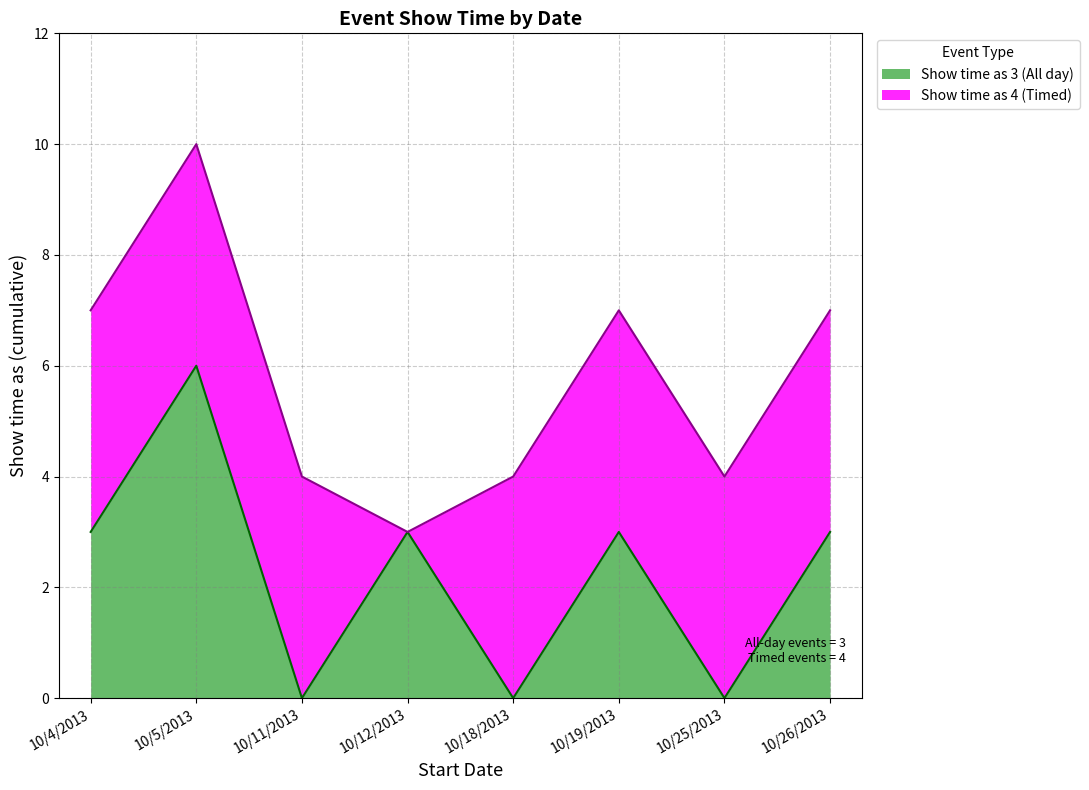

Reading left to right, list all the values displayed in this chart.

3	6	0	3	0	3	0	3